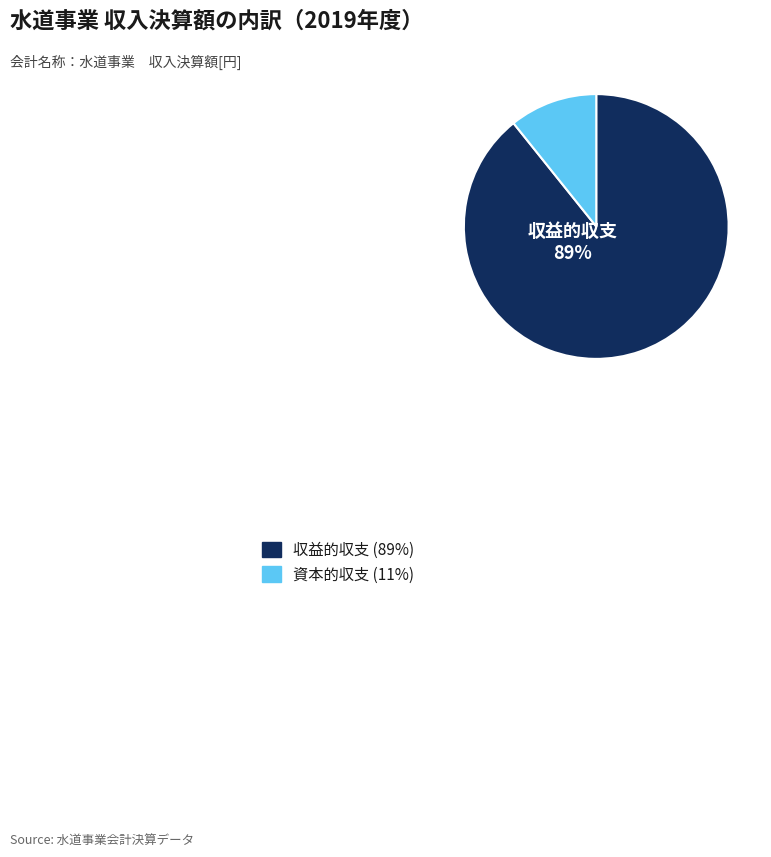

Rank the categories by value from highest to lowest.

収益的収支, 資本的収支